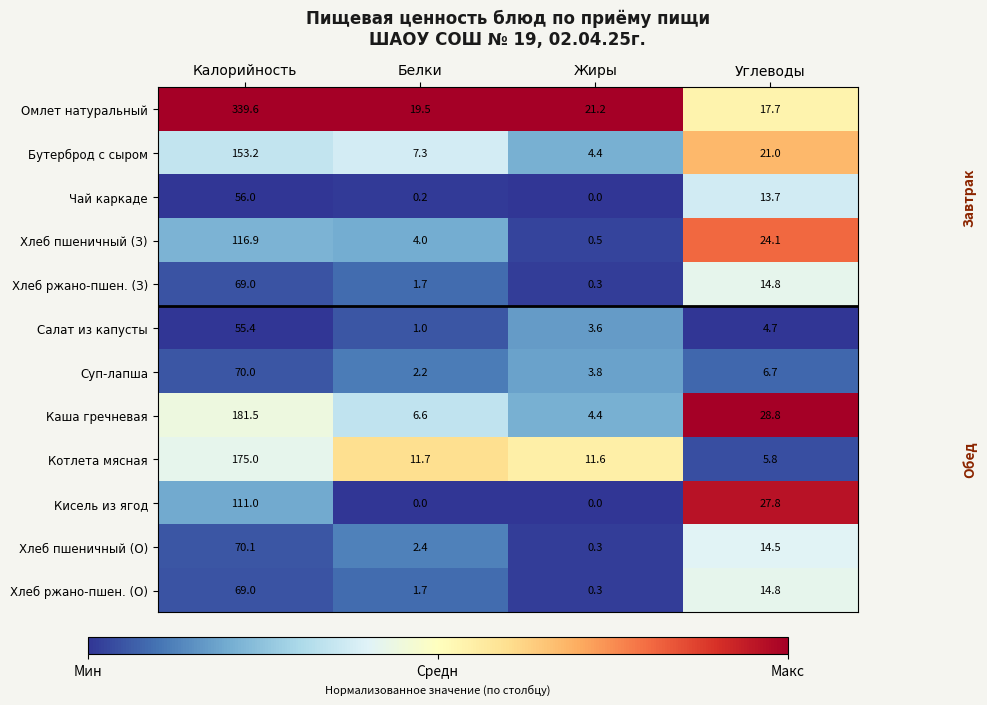

Which series has the widest spread of values?

Омлет натуральный